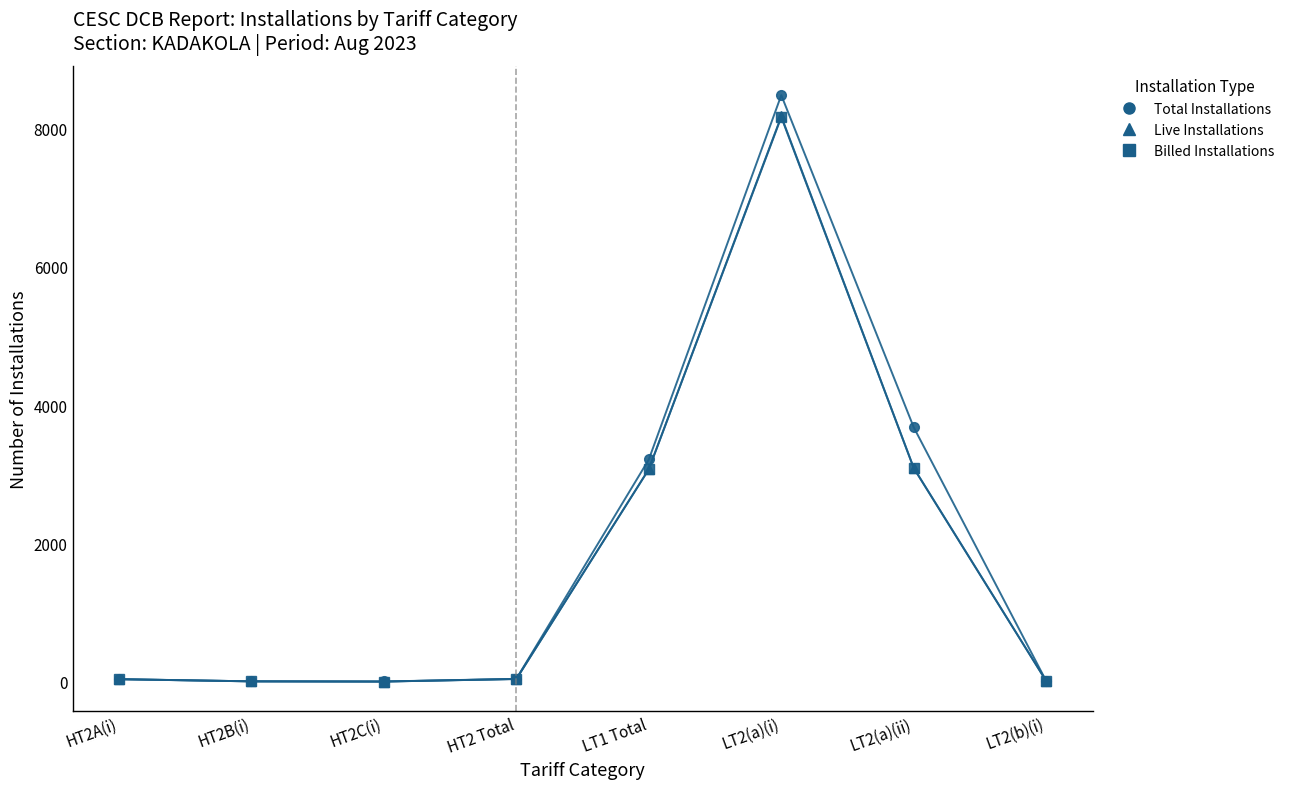

What is the label of the 2nd point from the right?

LT2(a)(ii)